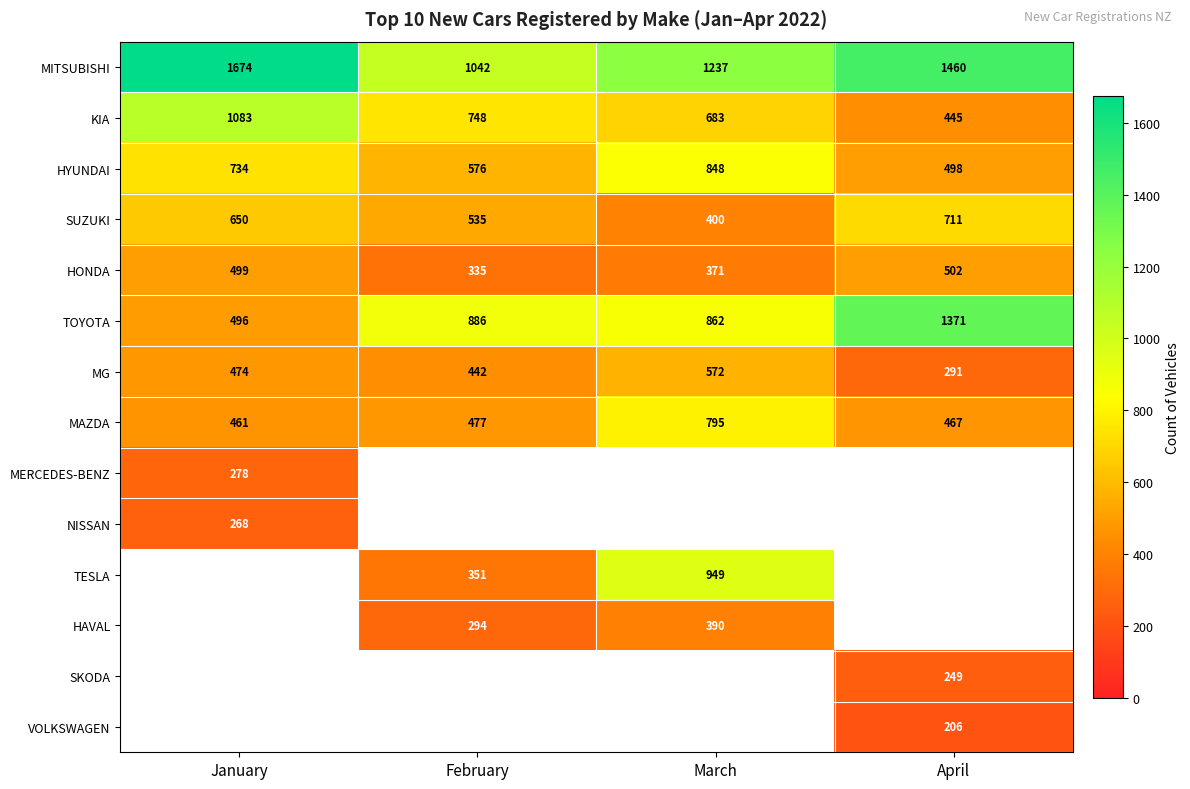

Where is HONDA nearest to the value 418?

March